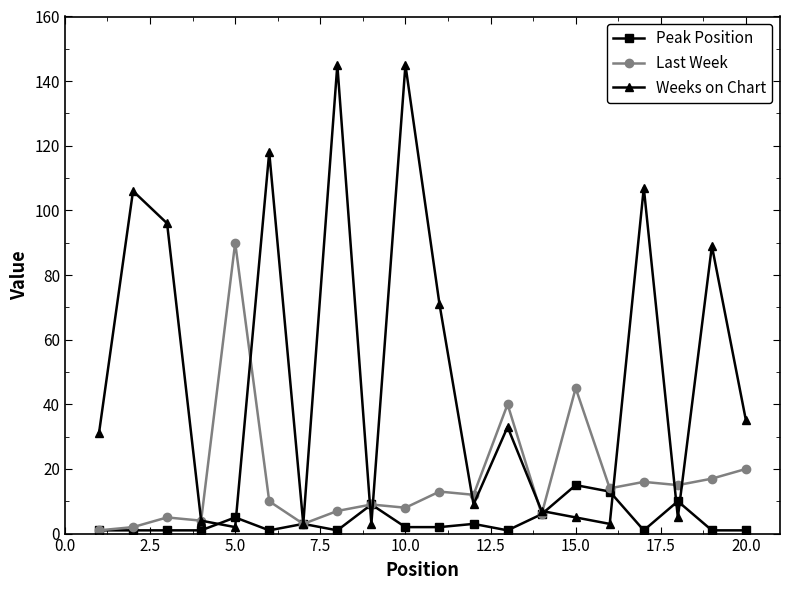

Which series has the widest spread of values?

Weeks on Chart